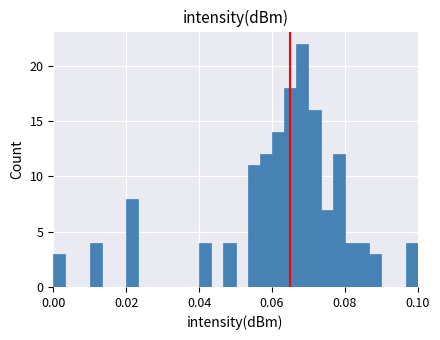

Read against the x-axis, roughly where is the centre of the tallest bar?

0.068